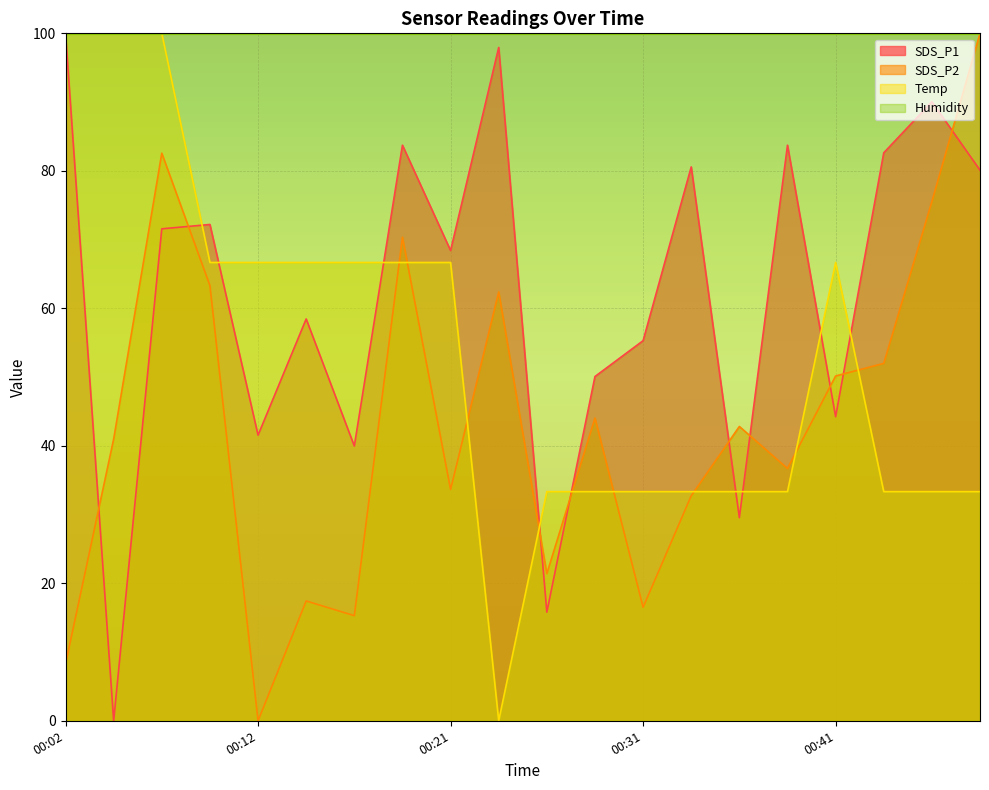

What is the sum of all Temp values?

1066.7